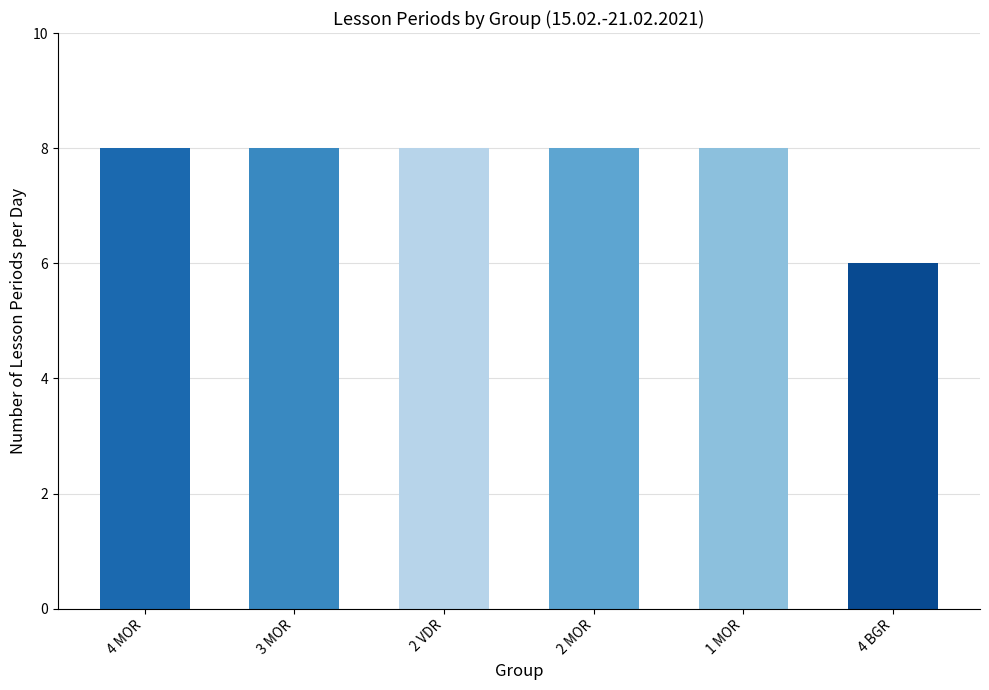

What value does the data have at 2 VDR?

8